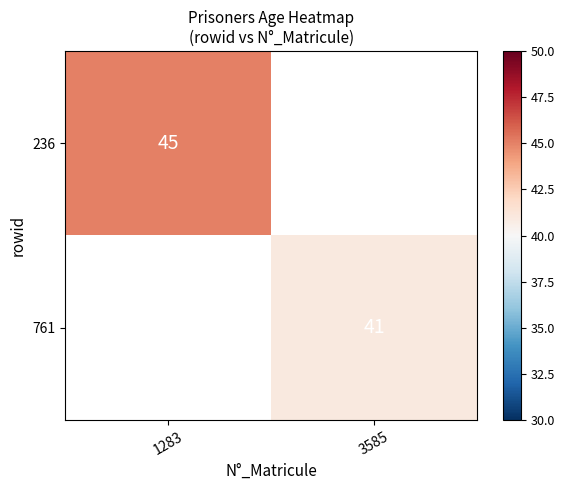

What is the smallest value displayed?

41.0